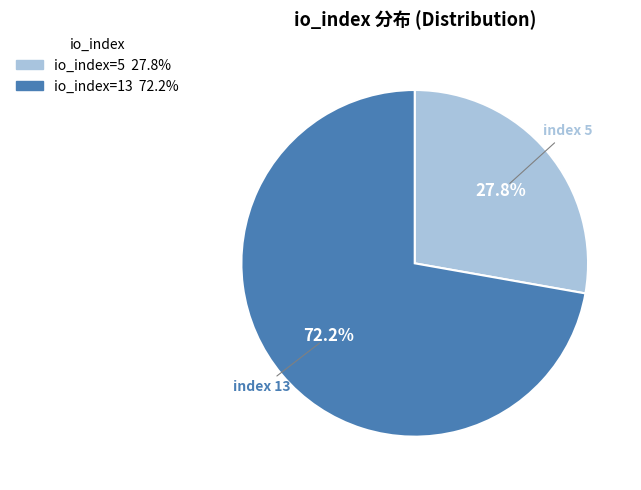

Is there any slice that represents more than half of the pie?

Yes